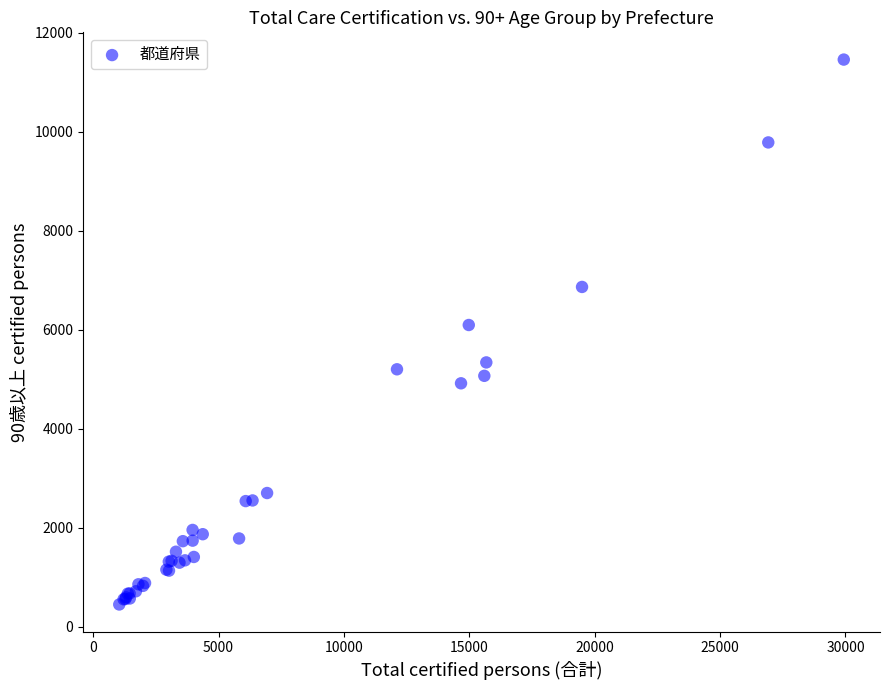

What Y value in the scatter plot is closest to 5954?

6096